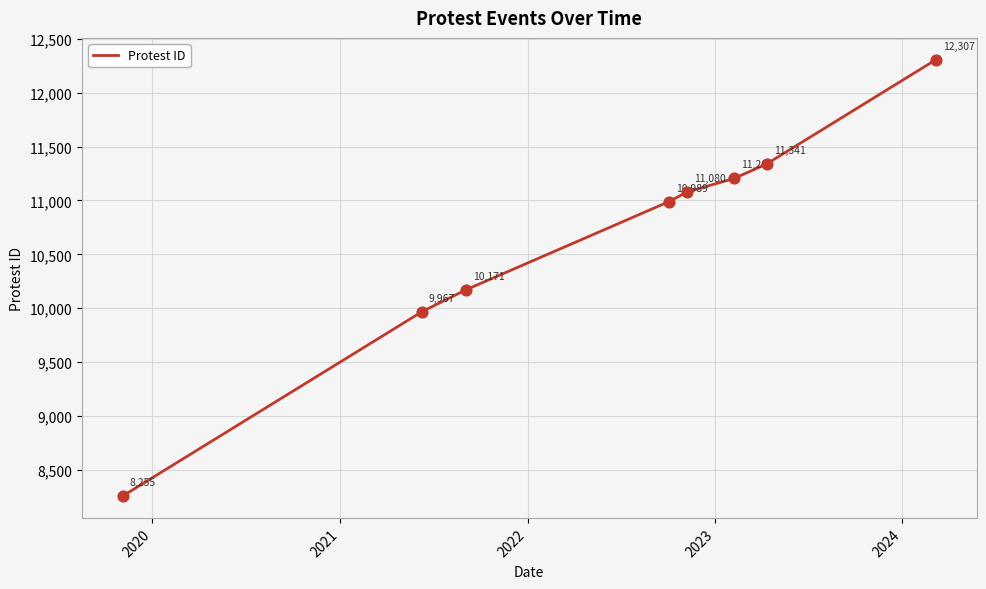

True or false: the data has more than 0 interior local peaks.

False